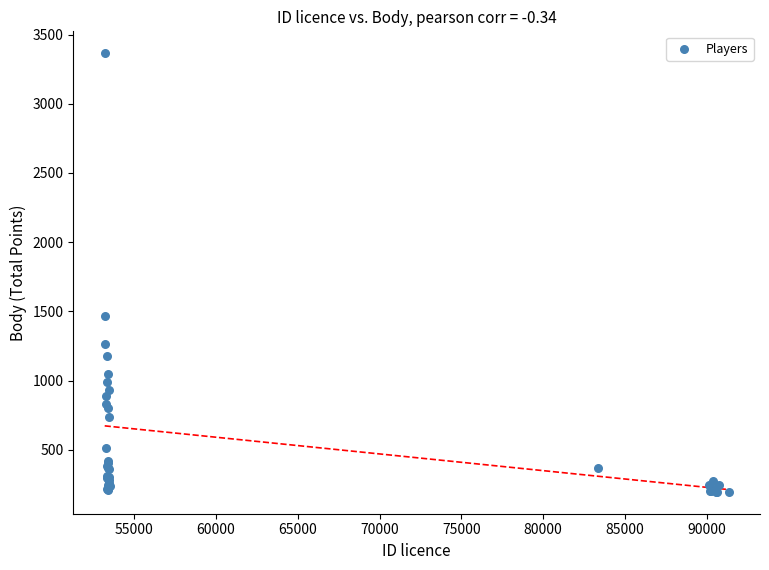

What Y value in the scatter plot is closest to 1781?

1464